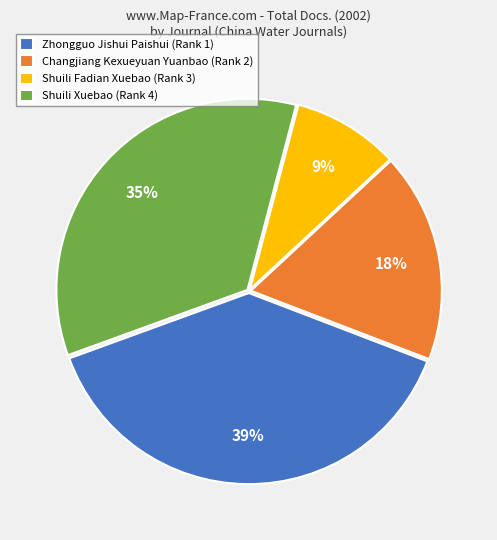

Combined, do Zhongguo Jishui Paishui (Rank 1) and Shuili Xuebao (Rank 4) account for over 50%?

Yes